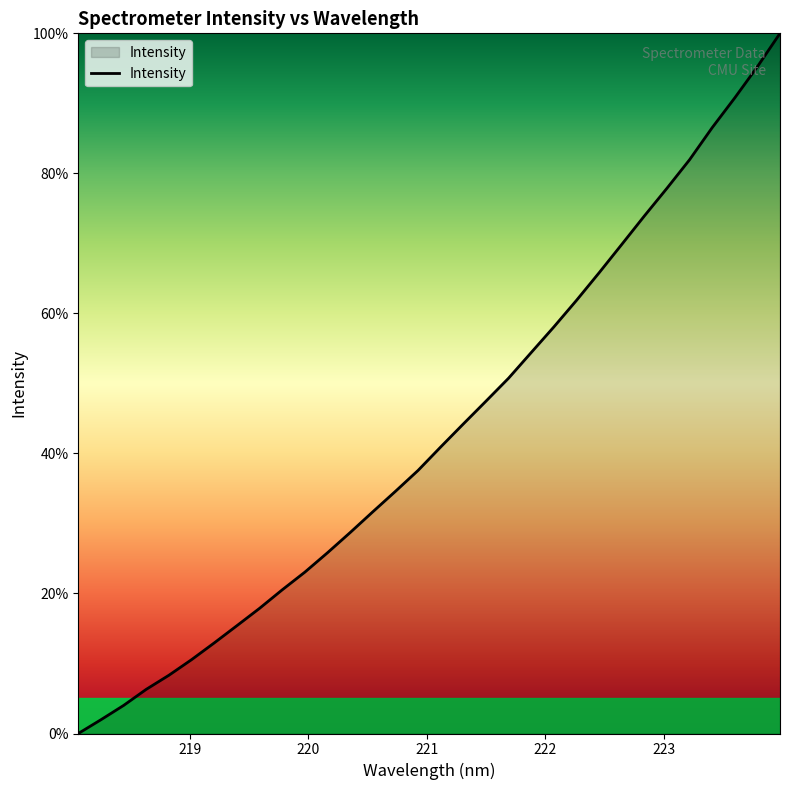

What is the difference between the maximum and minimum values?

100.0